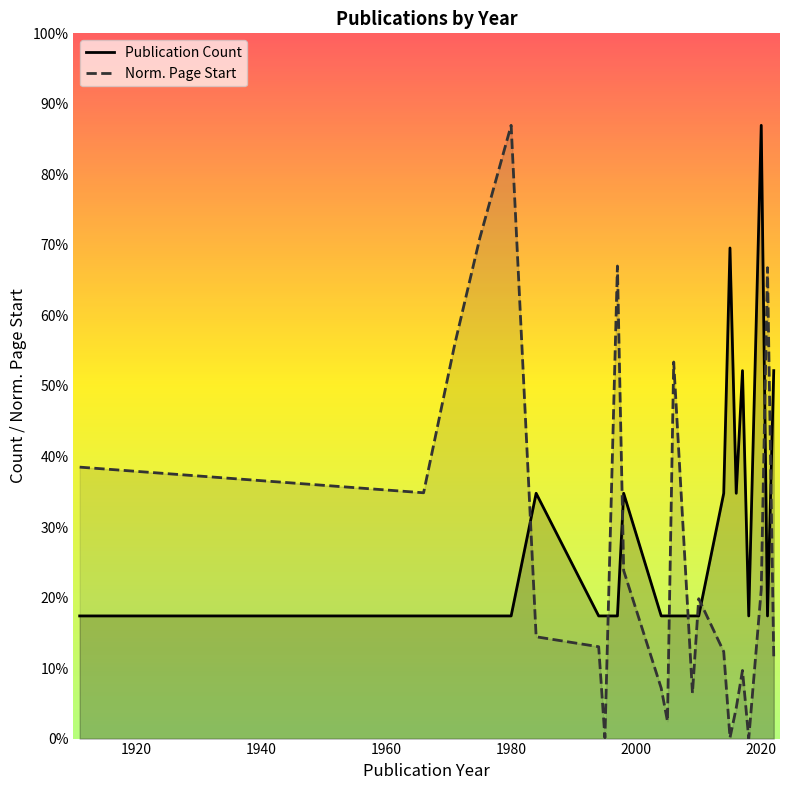

How many lines are shown in the chart?

2